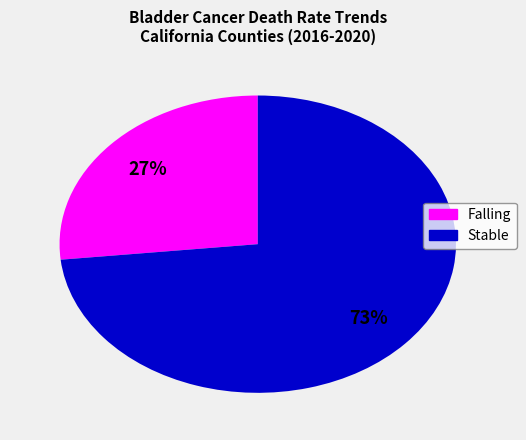

How many slices are in this pie chart?

2